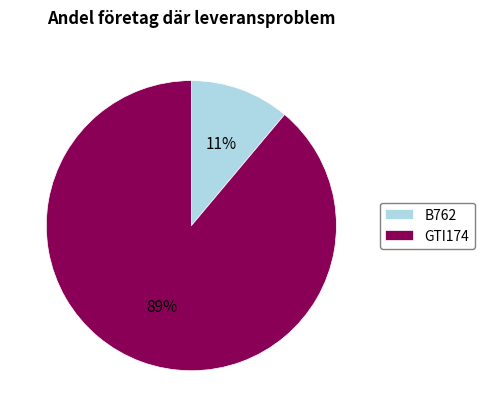

Which category has the smallest portion of the pie?

B762